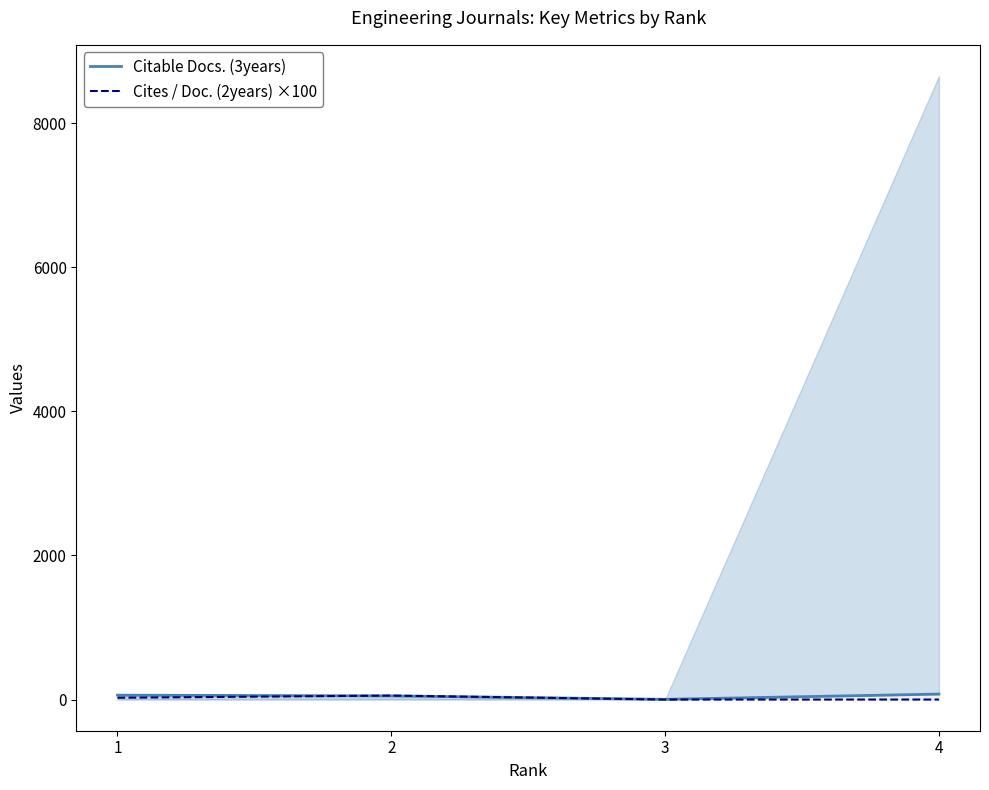

At which label does Cites / Doc. (2years) ×100 reach its peak?

2